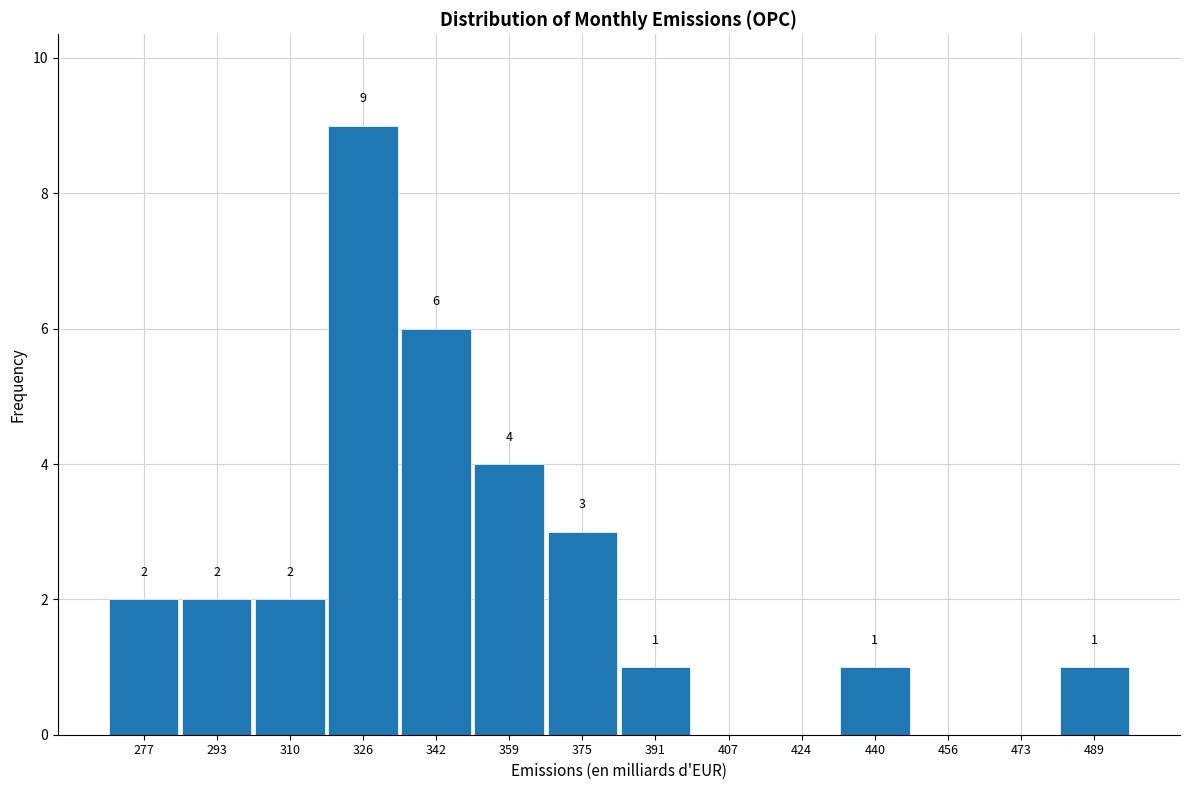

Over which range of the x-axis is the bar tallest?

318 to 334